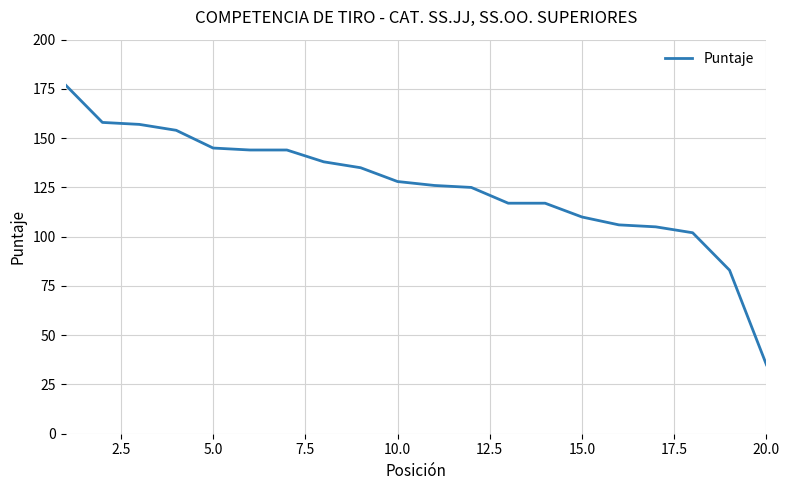

What is the difference between the maximum and minimum values?

142